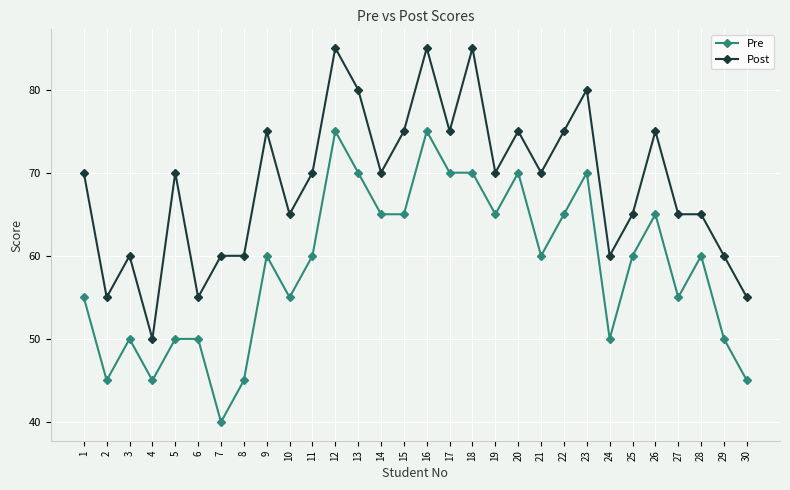

Is the value of Pre at 5 greater than the value of Post at 12?

No